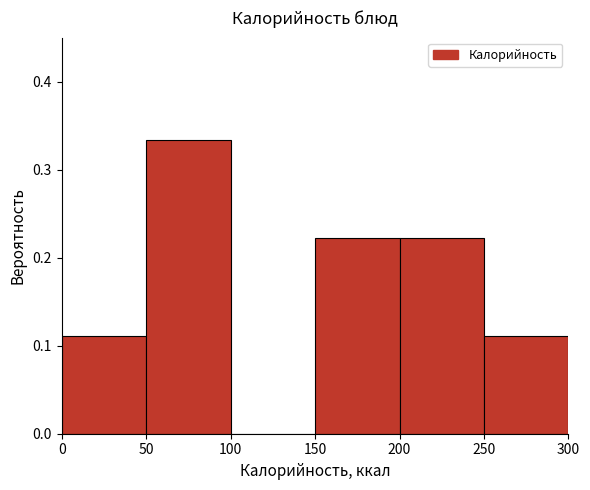

Which range on the x-axis has the tallest bar?

50 to 100